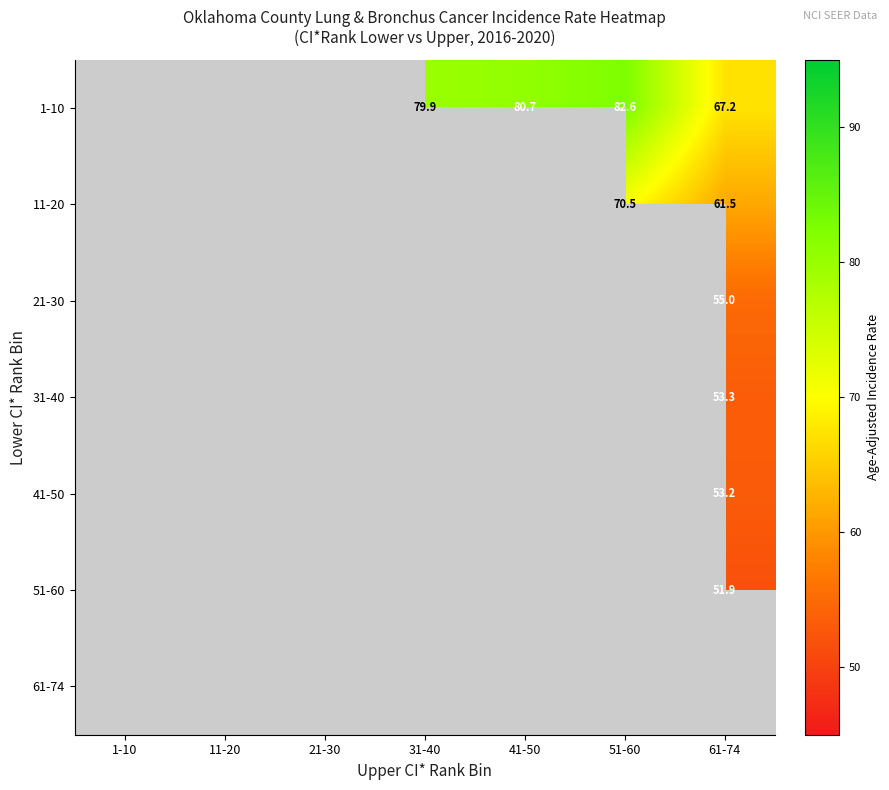

Between 31-40 and 61-74, which is larger?

31-40